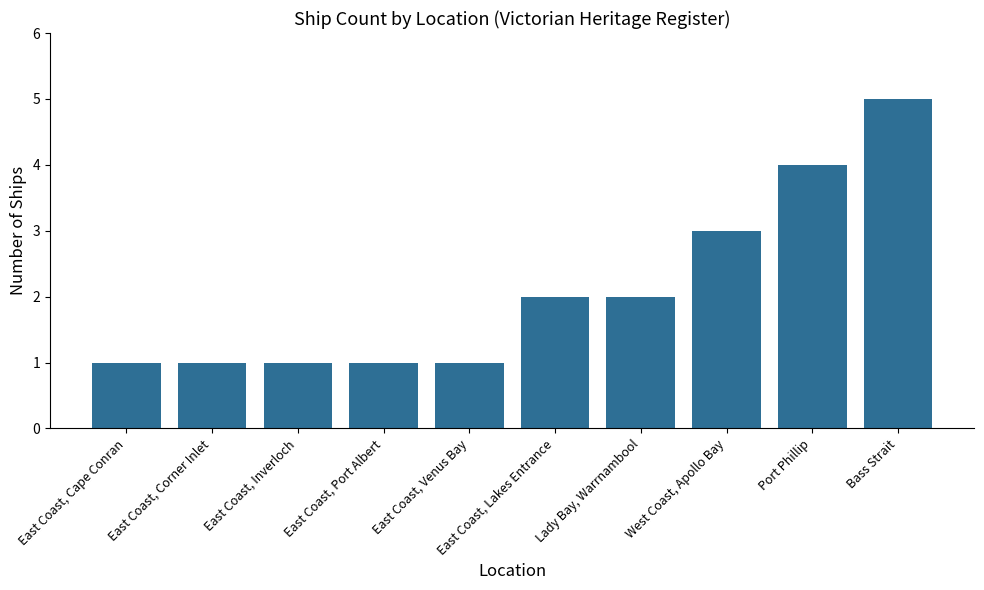

What is the average value?

2